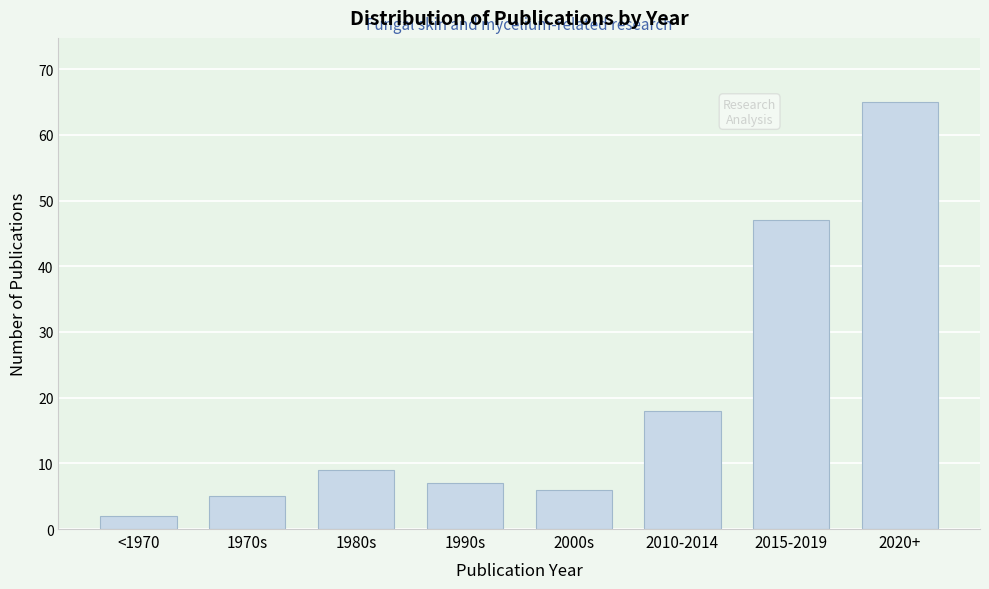

Reading left to right, transcribe all the data shown in this chart.

<1970=2	1970s=5	1980s=9	1990s=7	2000s=6	2010-2014=18	2015-2019=47	2020+=65